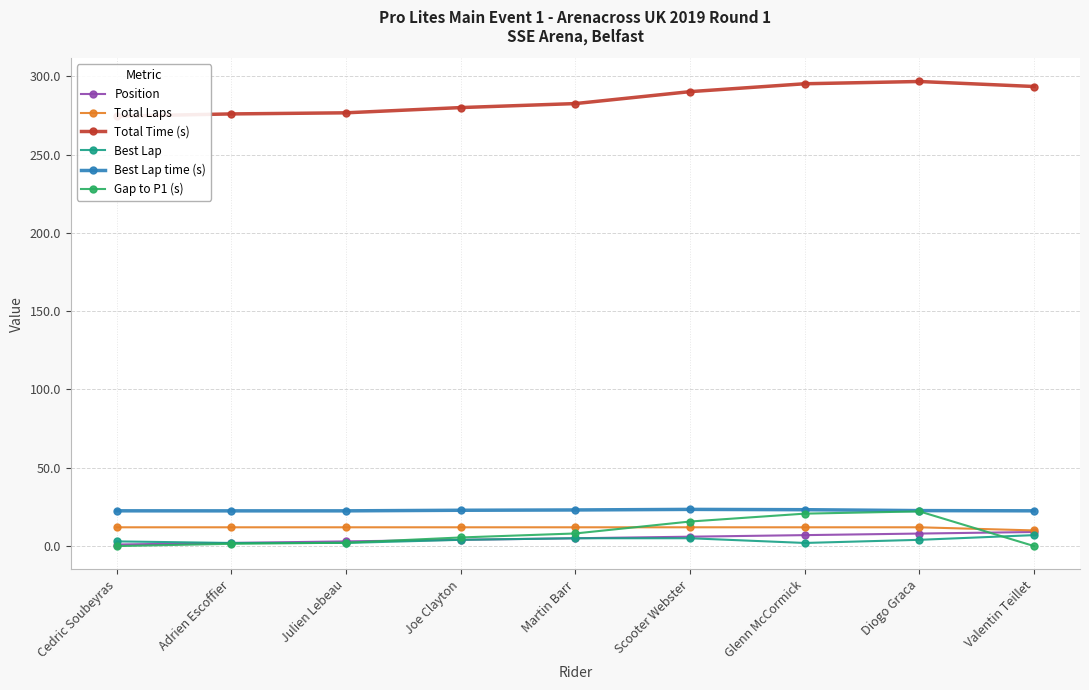

List the labels in order of Total Laps value, smallest first.

Valentin Teillet, Cedric Soubeyras, Adrien Escoffier, Julien Lebeau, Joe Clayton, Martin Barr, Scooter Webster, Glenn McCormick, Diogo Graca